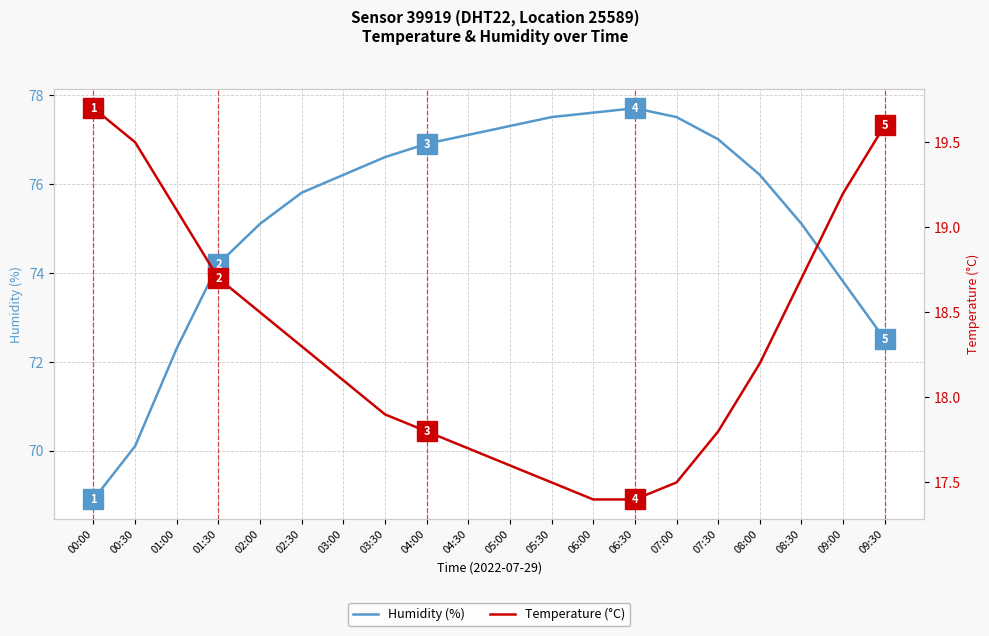

What is the difference between the maximum and minimum values in the Temperature (°C) series?

2.3